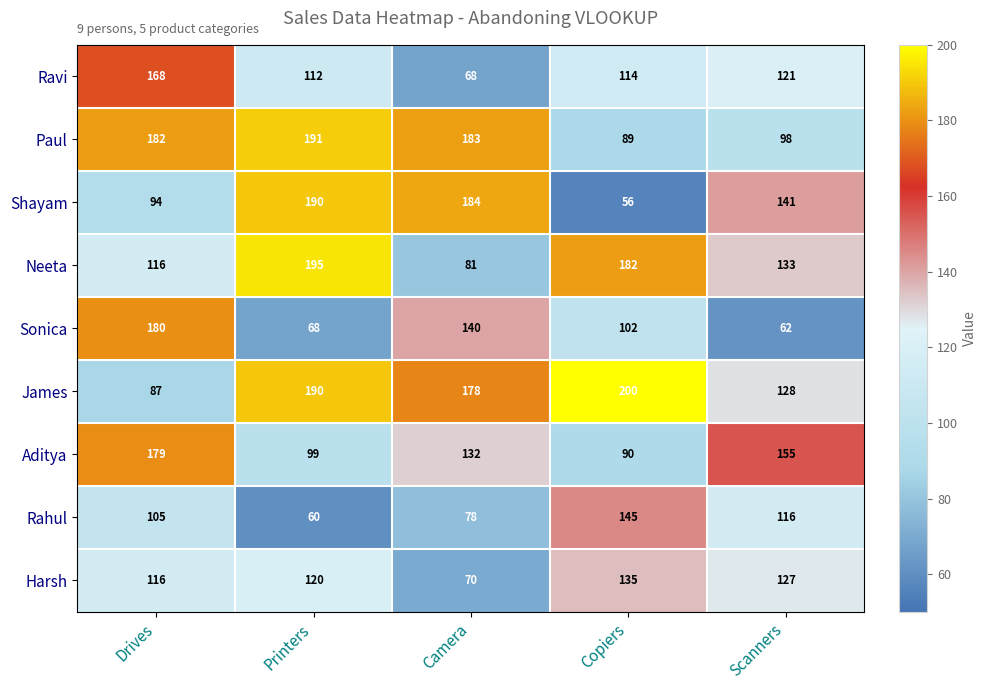

Which series has the largest total across all categories?

James